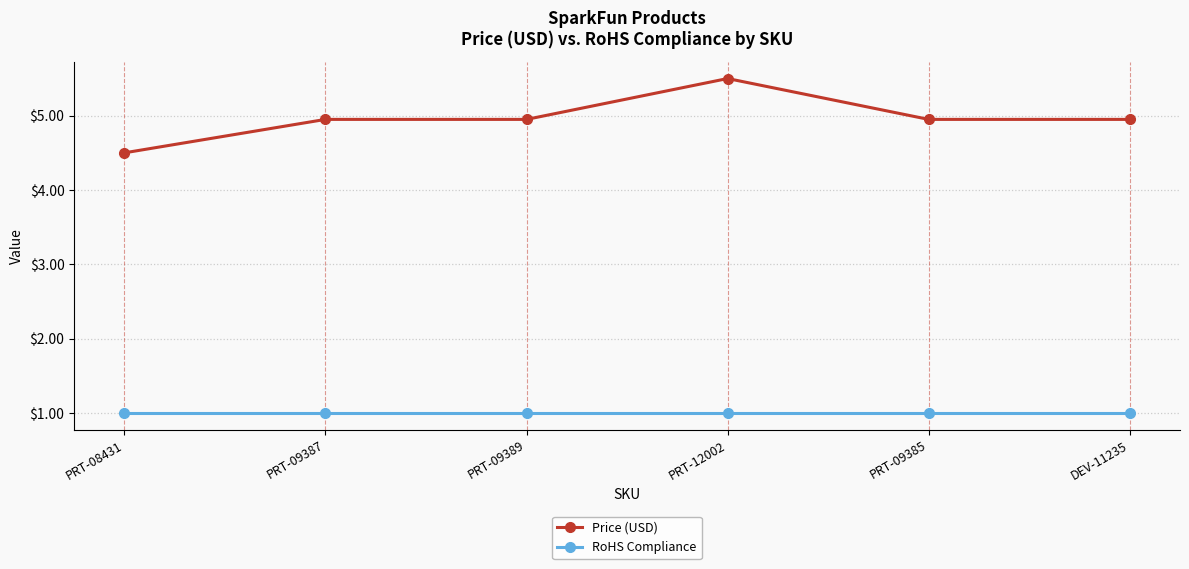

True or false: Price (USD) and RoHS Compliance cross at least once.

False